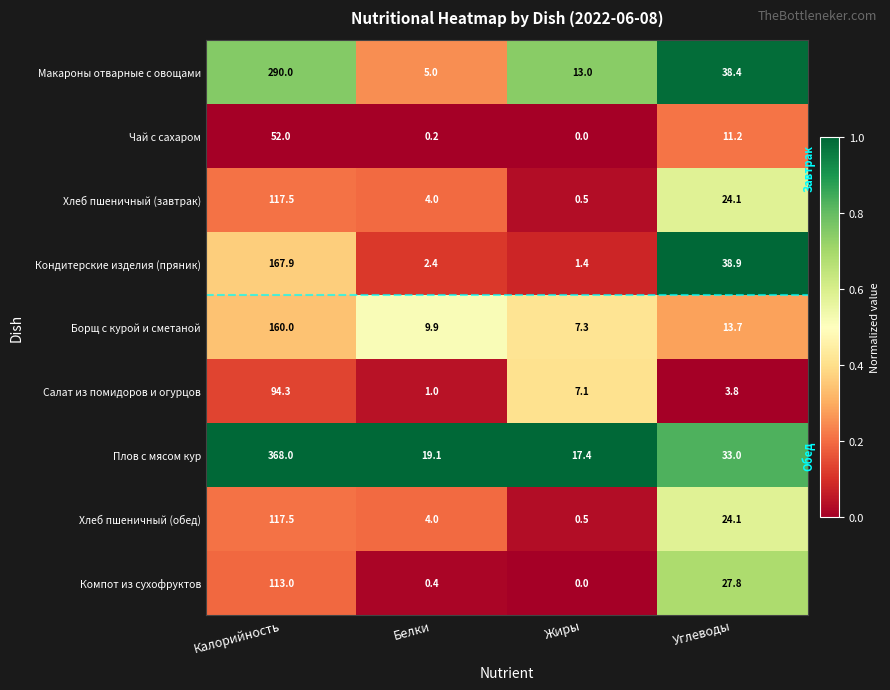

Where is Чай с сахаром nearest to the value 26?

Углеводы